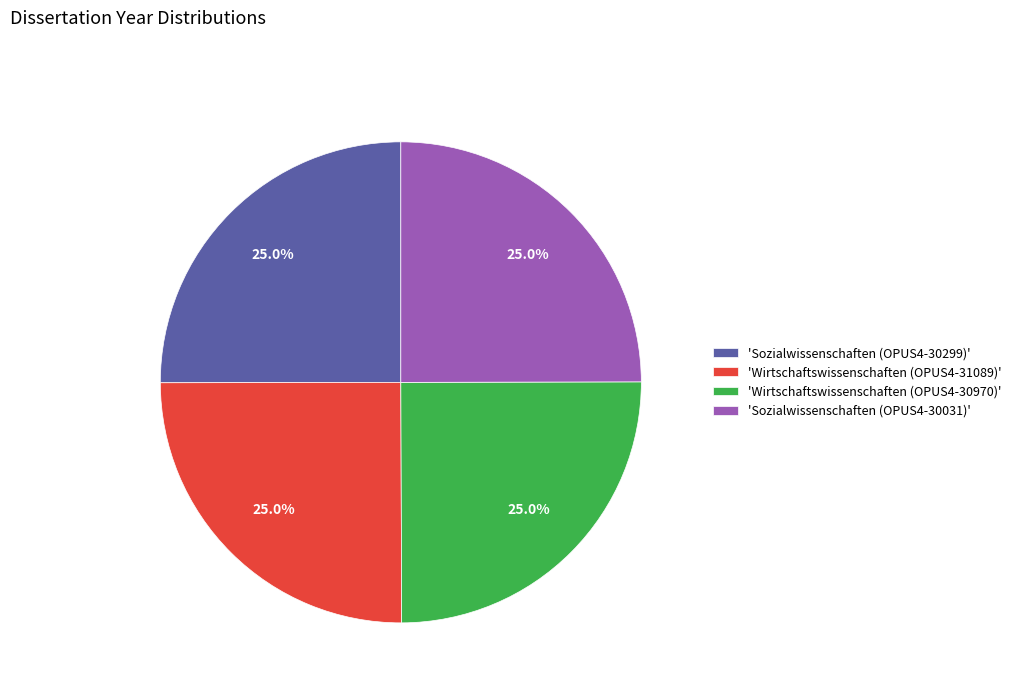

What percentage do 'Sozialwissenschaften (OPUS4-30031)' and 'Sozialwissenschaften (OPUS4-30299)' together represent?

50.0%